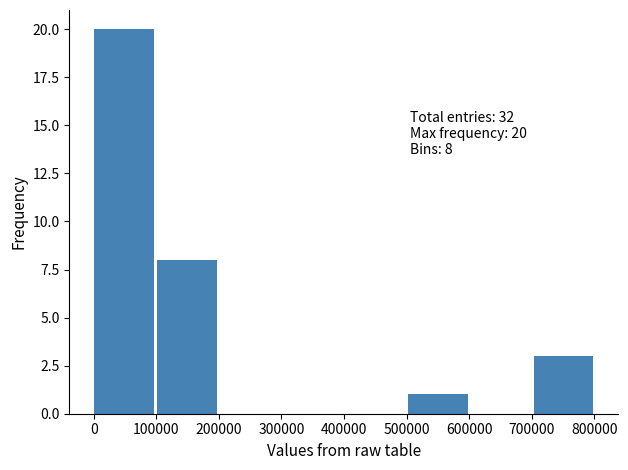

Over which range of the x-axis is the bar tallest?

0 to 100000